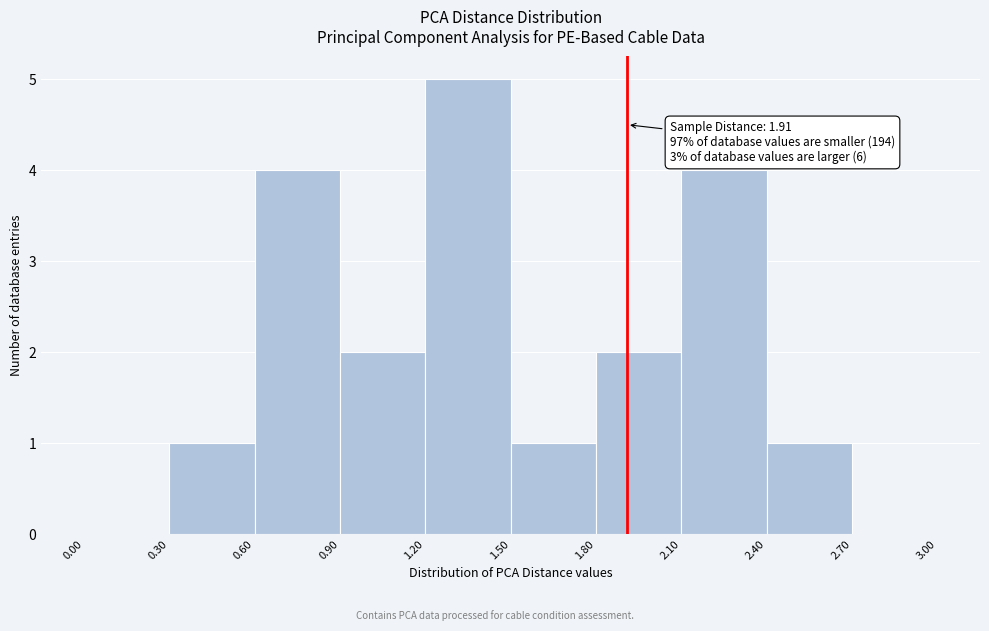

Over which range of the x-axis is the bar tallest?

1.20 to 1.50